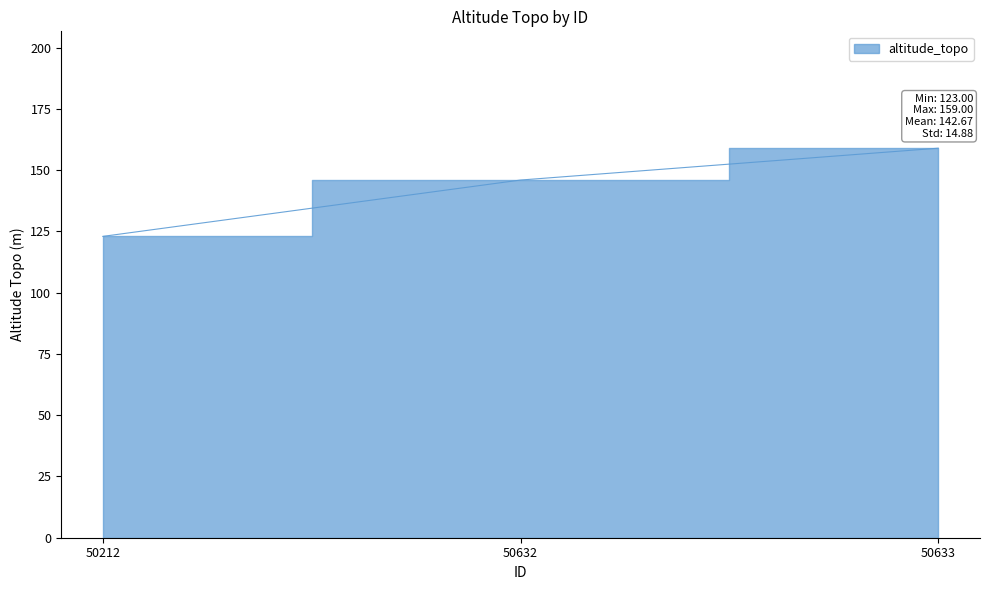

Reading left to right, extract all data points from this chart.

50212=123	50632=146	50633=159